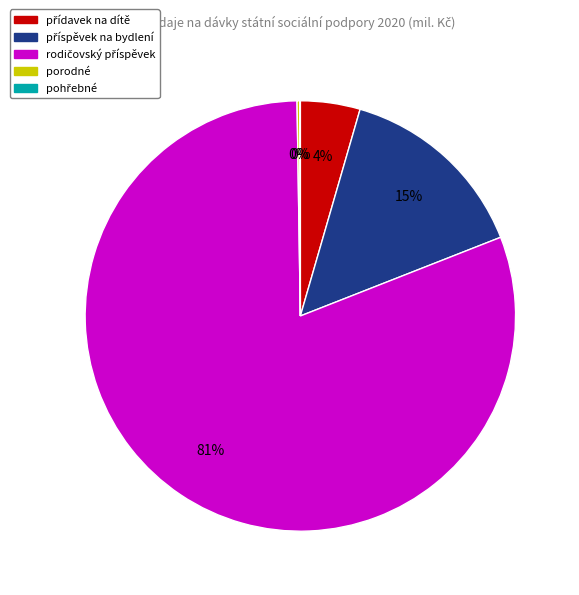

Is there any slice that represents more than half of the pie?

Yes